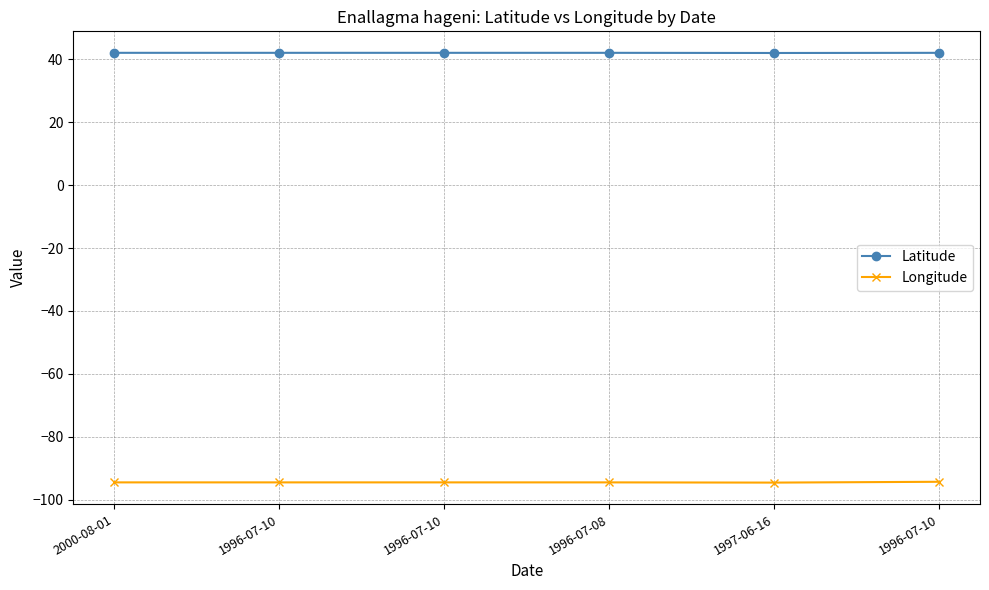

How many series are shown in this chart?

2